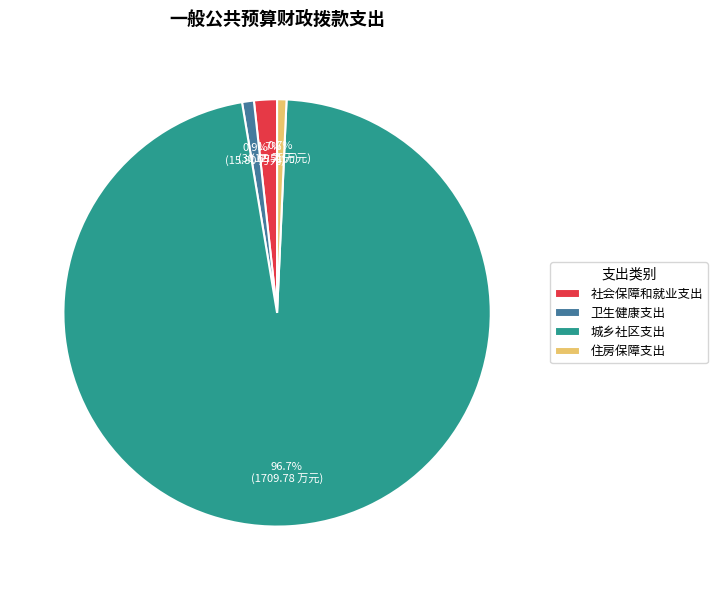

What is the largest slice in the pie chart?

城乡社区支出